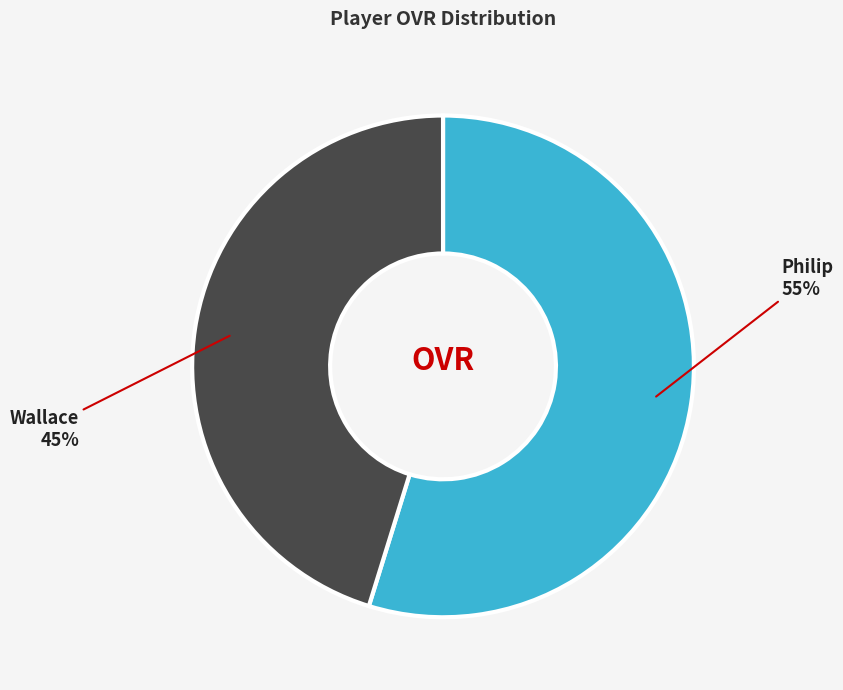

To the nearest percent, what percentage of the pie is Wallace?

45%